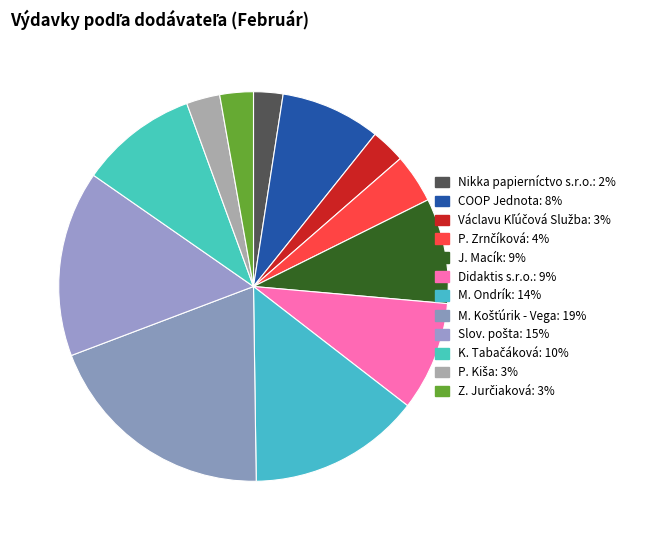

Is it true that J. Macík is 3% of the pie?

False